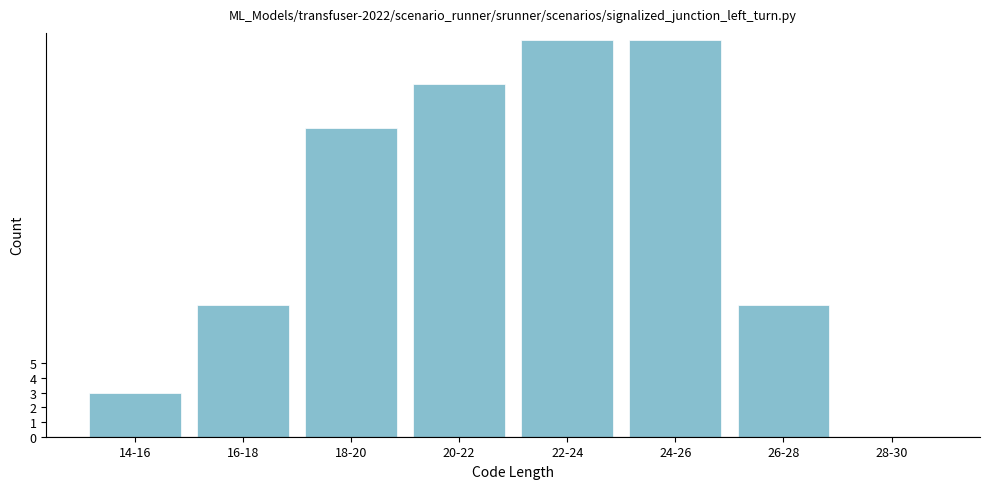

Reading left to right, list all the values displayed in this chart.

14-16=3	16-18=9	18-20=21	20-22=24	22-24=27	24-26=27	26-28=9	28-30=0